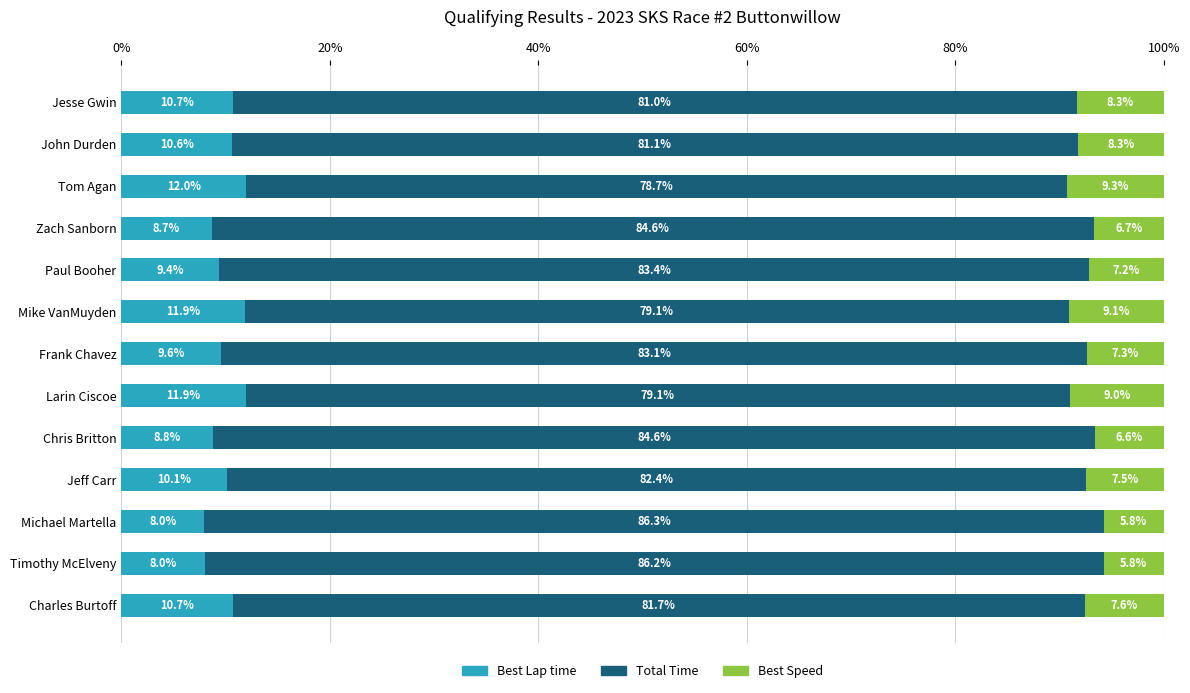

What is the total value across all series at Timothy McElveny?

100.0